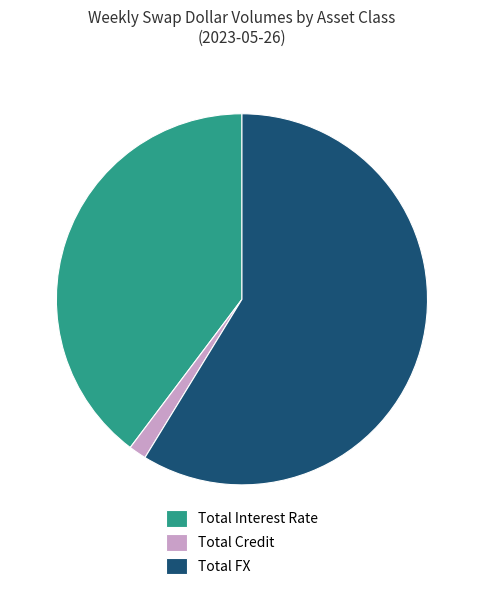

Is it true that Total FX is 72% of the pie?

False